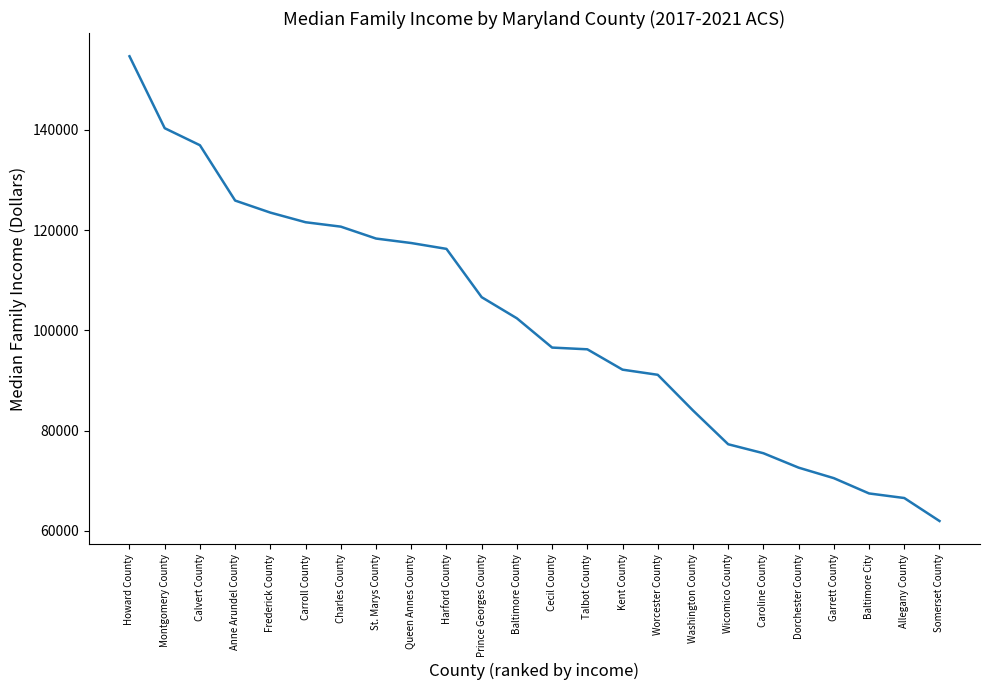

What is the minimum value shown in the chart?

61961